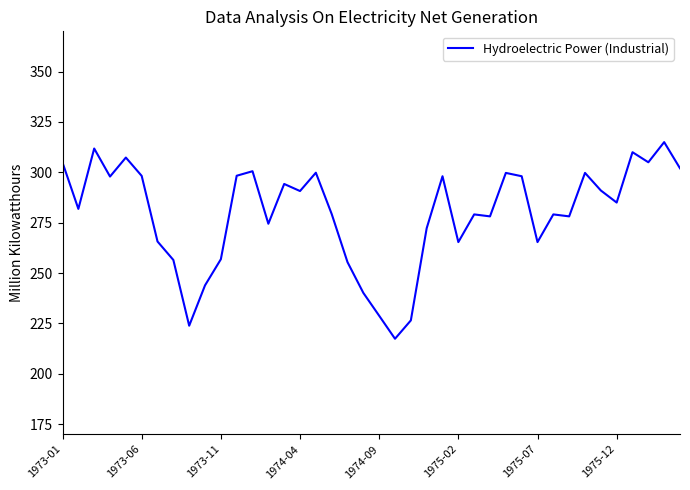

What is the greatest value displayed?

315.0